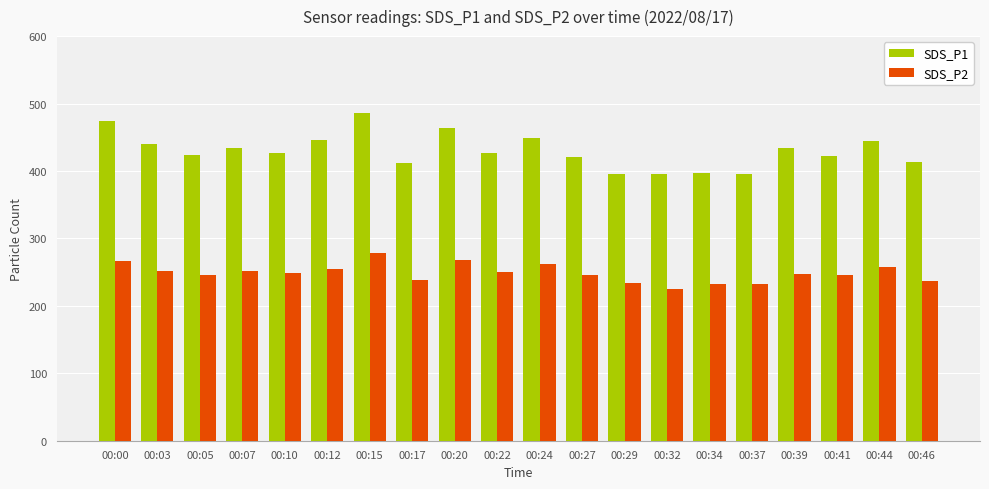

List the series in order of their overall mean, lowest first.

SDS_P2, SDS_P1